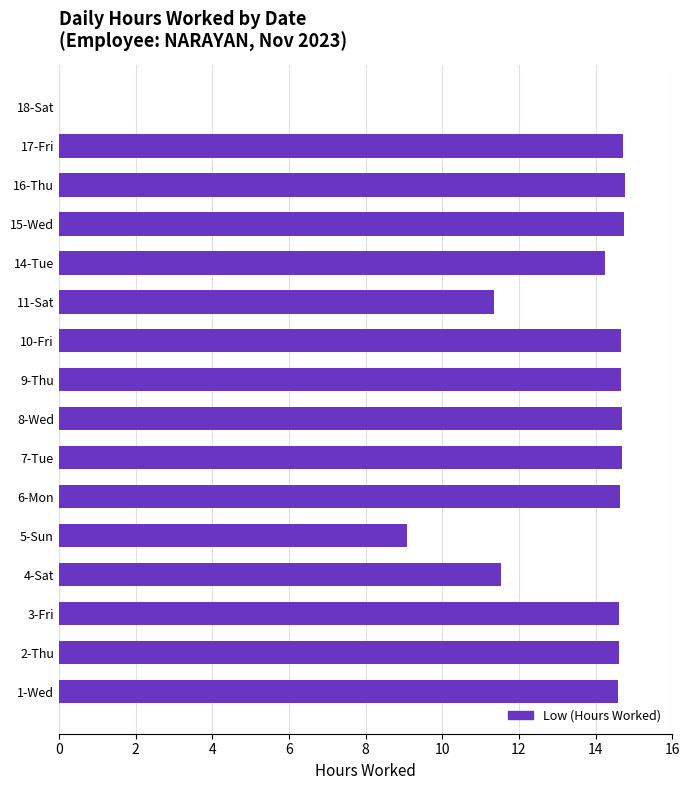

True or false: the data shows 14.7 at 15-Wed.

True